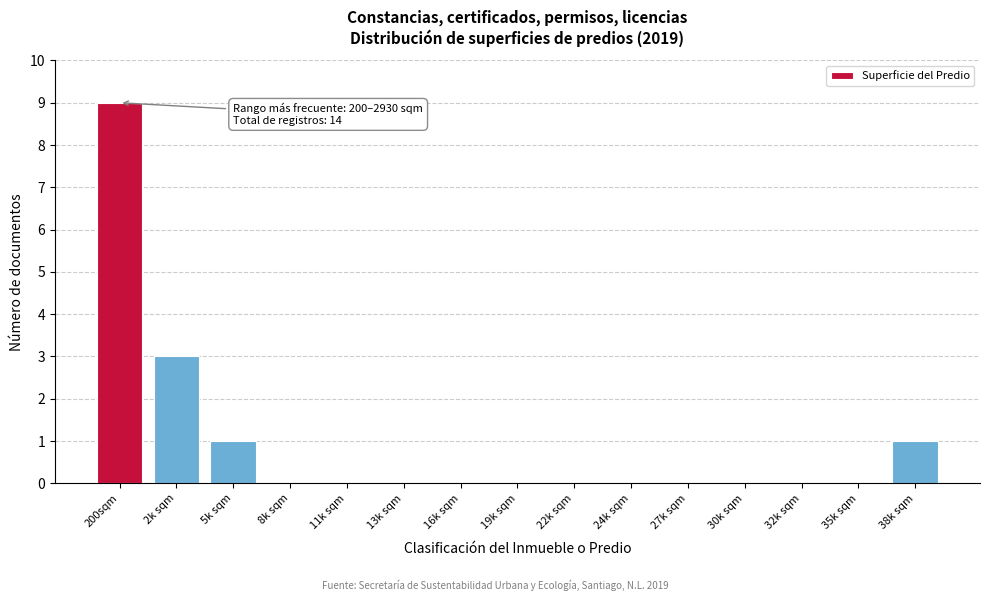

Reading left to right, what are all the values shown in this chart?

200sqm=9	2k sqm=3	5k sqm=1	8k sqm=0	11k sqm=0	13k sqm=0	16k sqm=0	19k sqm=0	22k sqm=0	24k sqm=0	27k sqm=0	30k sqm=0	32k sqm=0	35k sqm=0	38k sqm=1